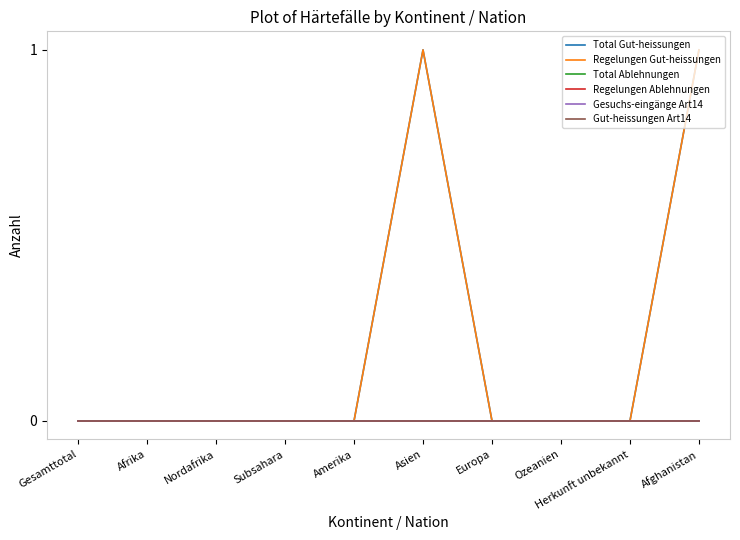

True or false: Total Gut-heissungen and Total Ablehnungen intersect in this chart.

False